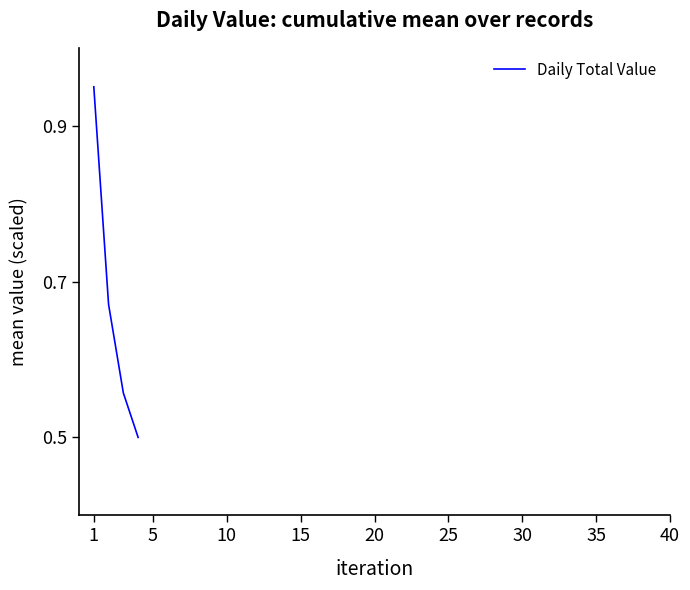

What is the smallest value displayed?

0.5